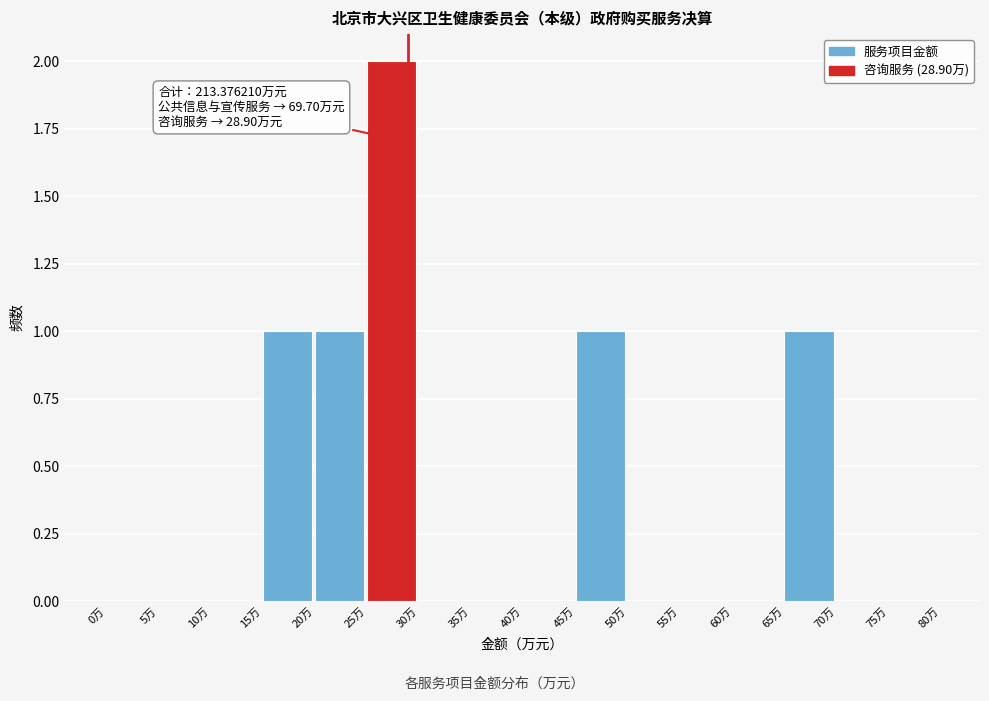

Over which range of the x-axis is the bar tallest?

25 to 30